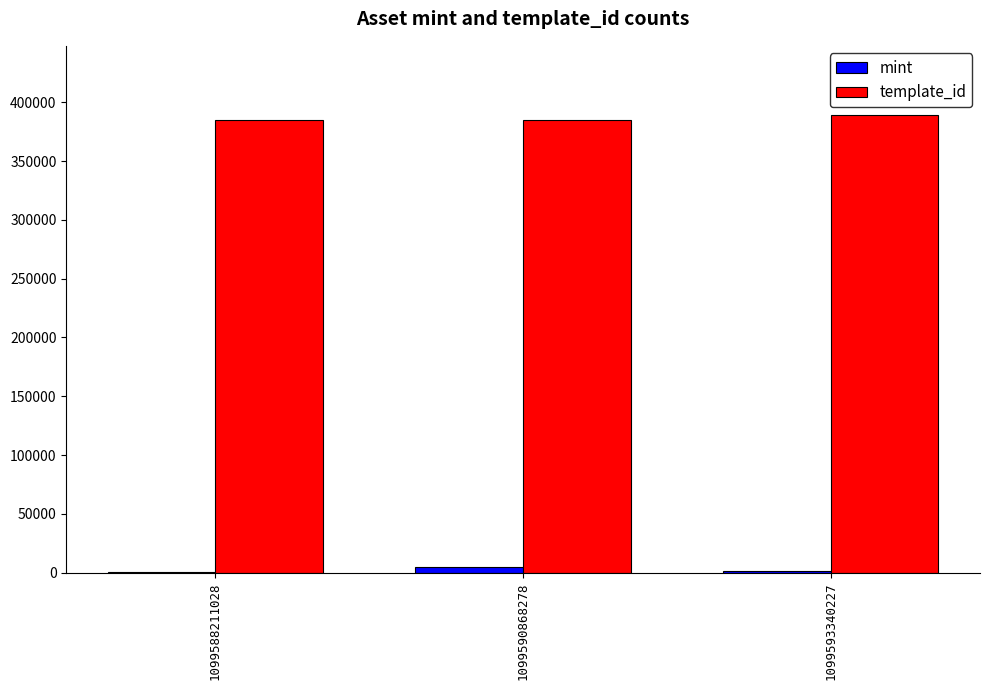

Is the value of mint at 1099590868278 greater than the value of template_id at 1099588211028?

No